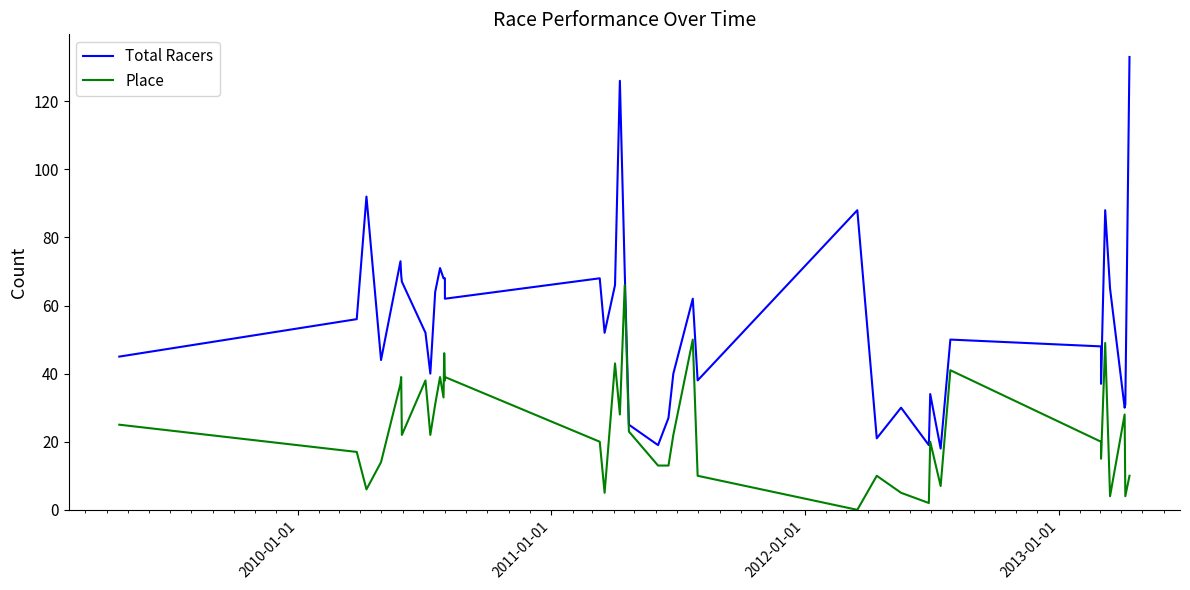

The Total Racers series shows 29 at 16. True or false?

False